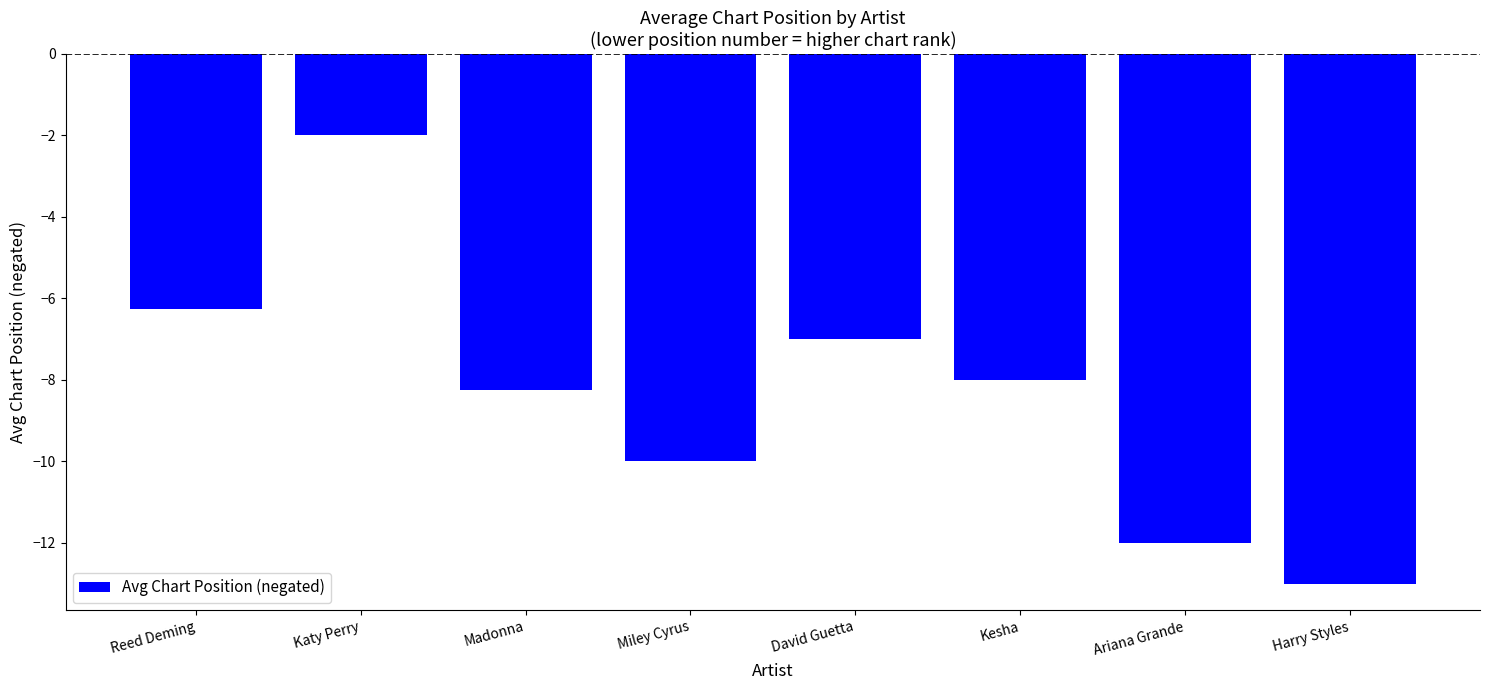

At which category does the chart reach its peak across all series?

Katy Perry